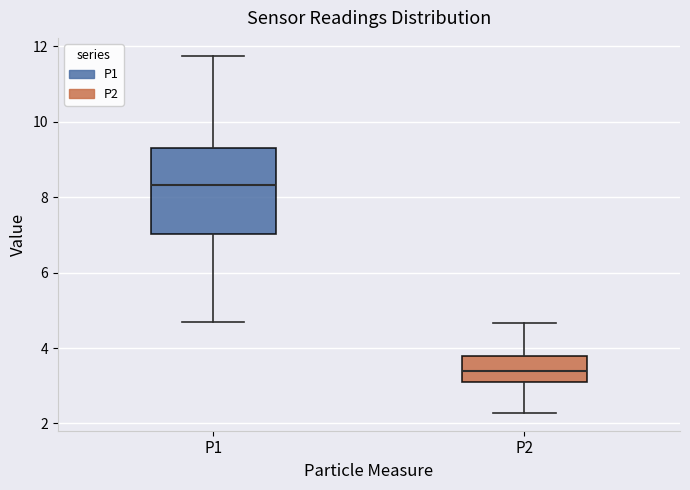

Where does the upper whisker of the box for P2 end on the y-axis? The values are not printed on the chart, so give them approximately, as read against the axis.

4.6